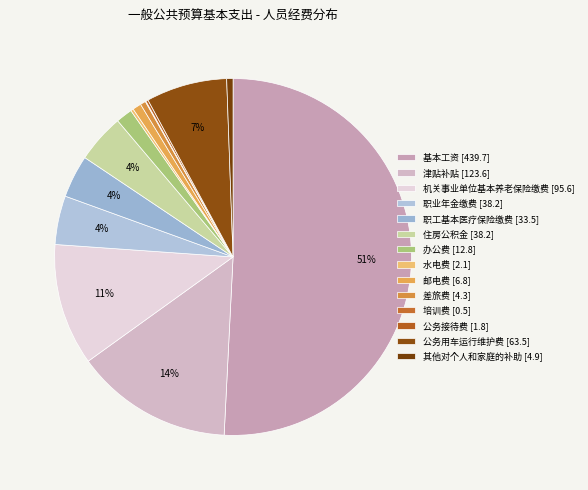

Approximately how many times larger is the value at 办公费 compared to 职业年金缴费?

0.3